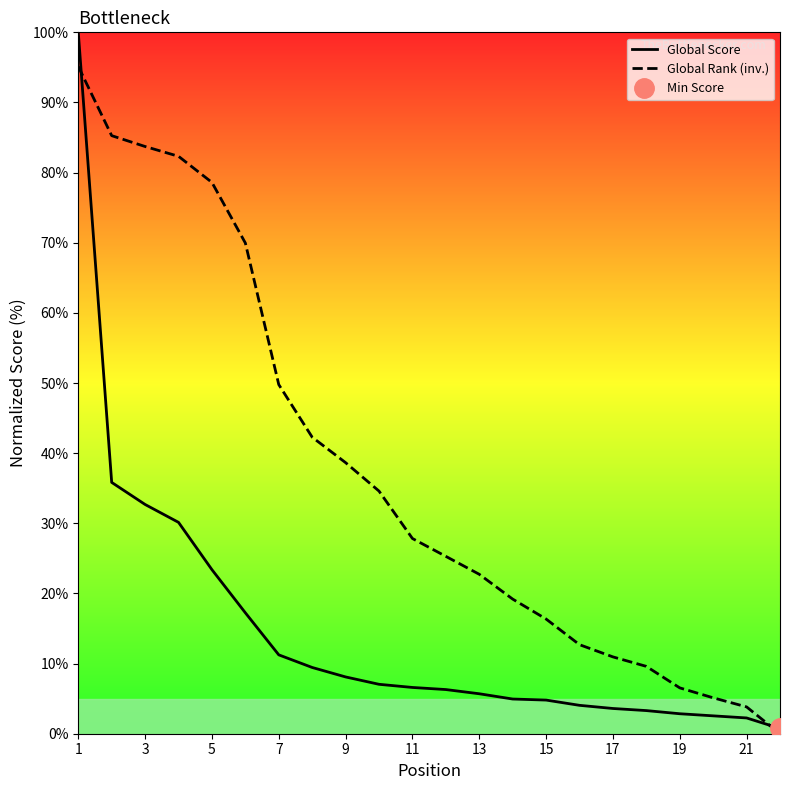

The Global Rank (inv.) series shows 78.6 at 5. True or false?

True